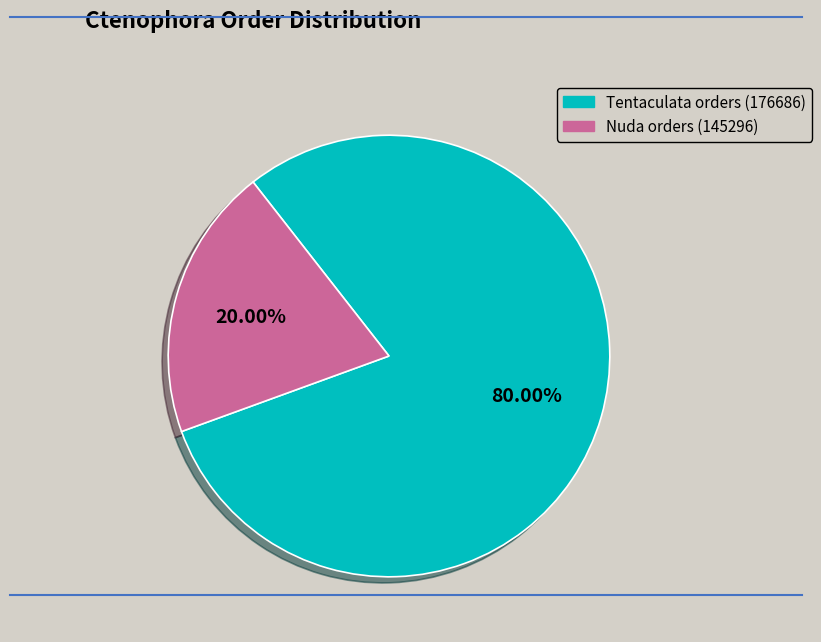

Count the number of slices in the pie.

2